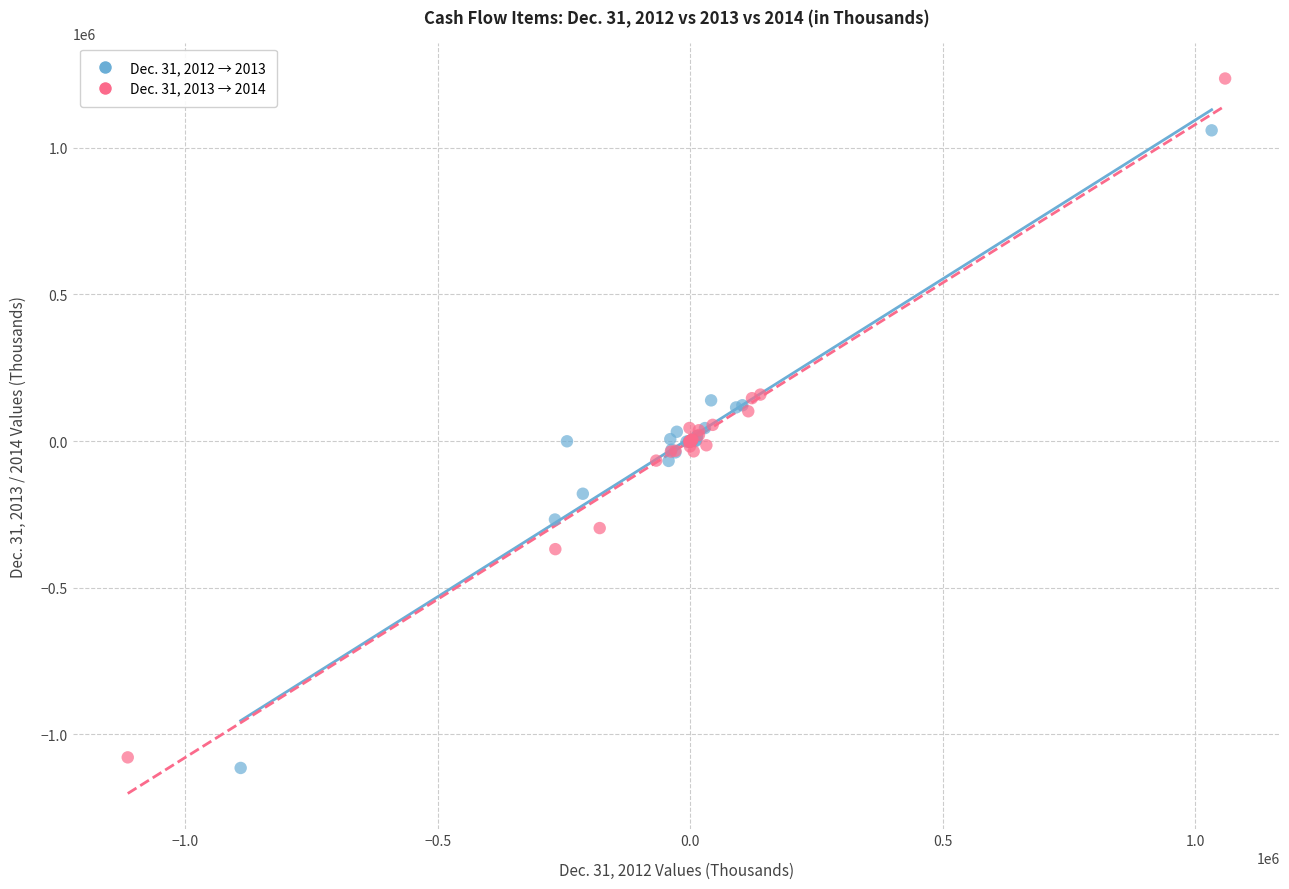

Which series reaches the maximum Y coordinate?

Dec. 31, 2013 → 2014